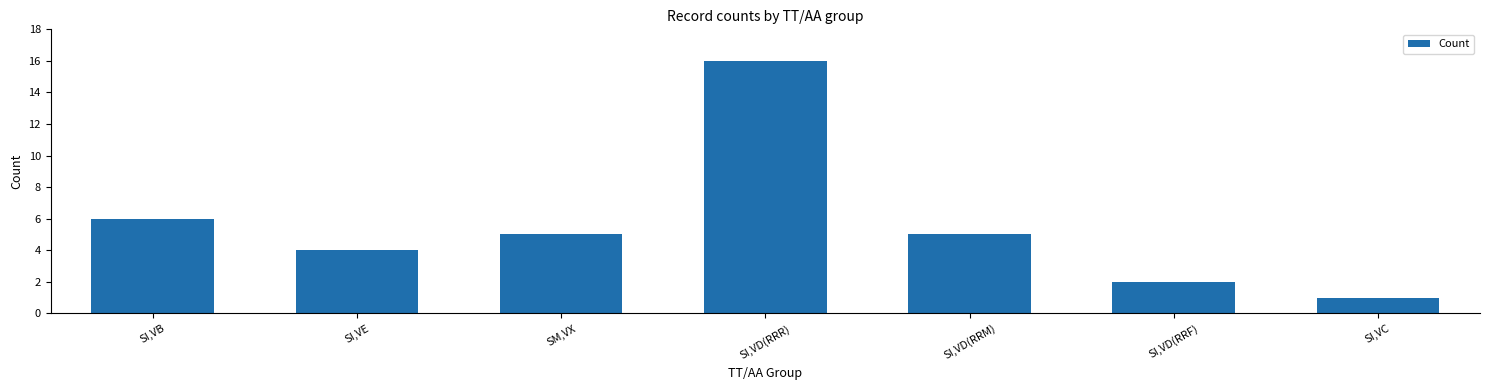

Are the bars horizontal?

No